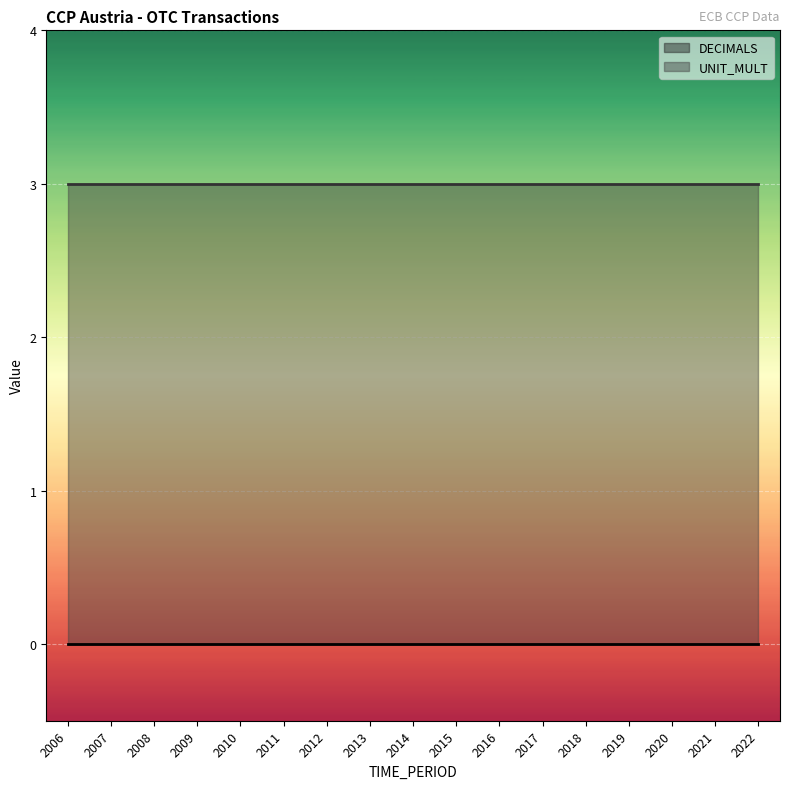

Which series changed the most between 2012 and 2016?

DECIMALS